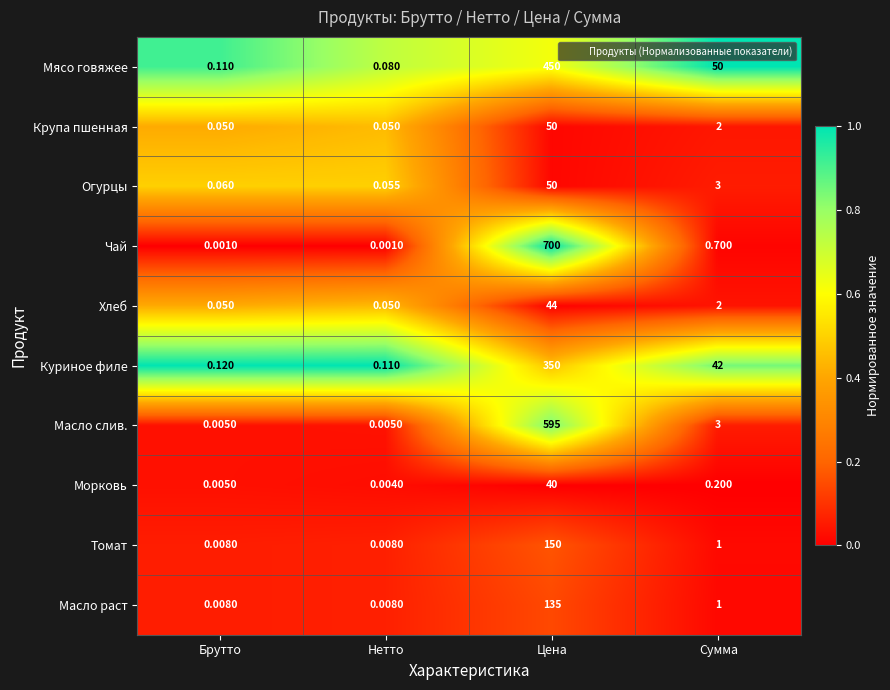

Count the number of data series in this chart.

10